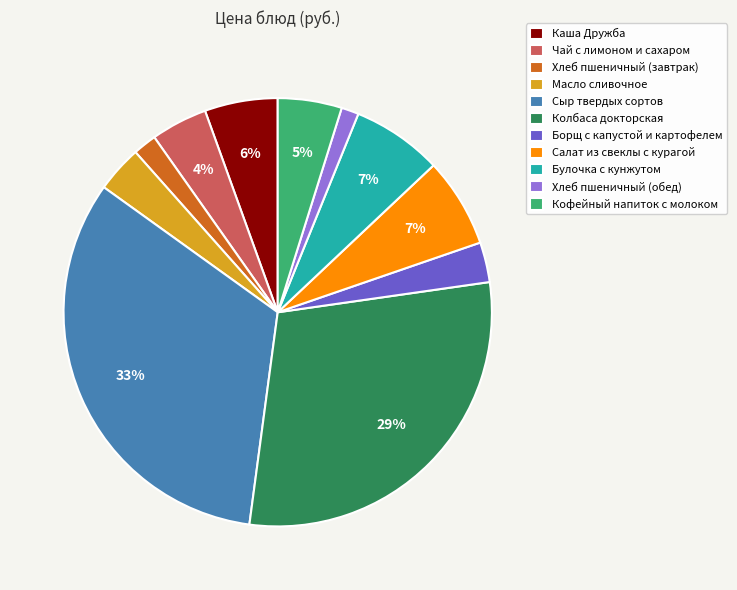

To the nearest percent, what is the combined percentage of Хлеб пшеничный (обед) and Салат из свеклы с курагой?

8%